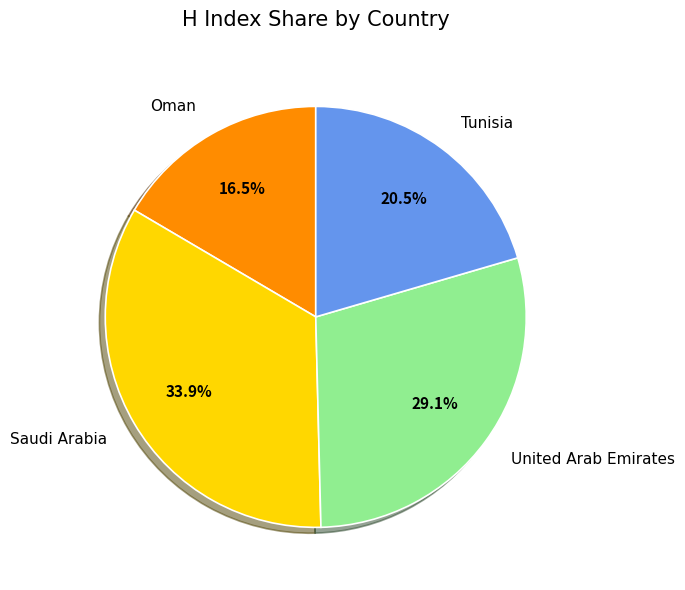

Which has a higher value, Tunisia or Oman?

Tunisia